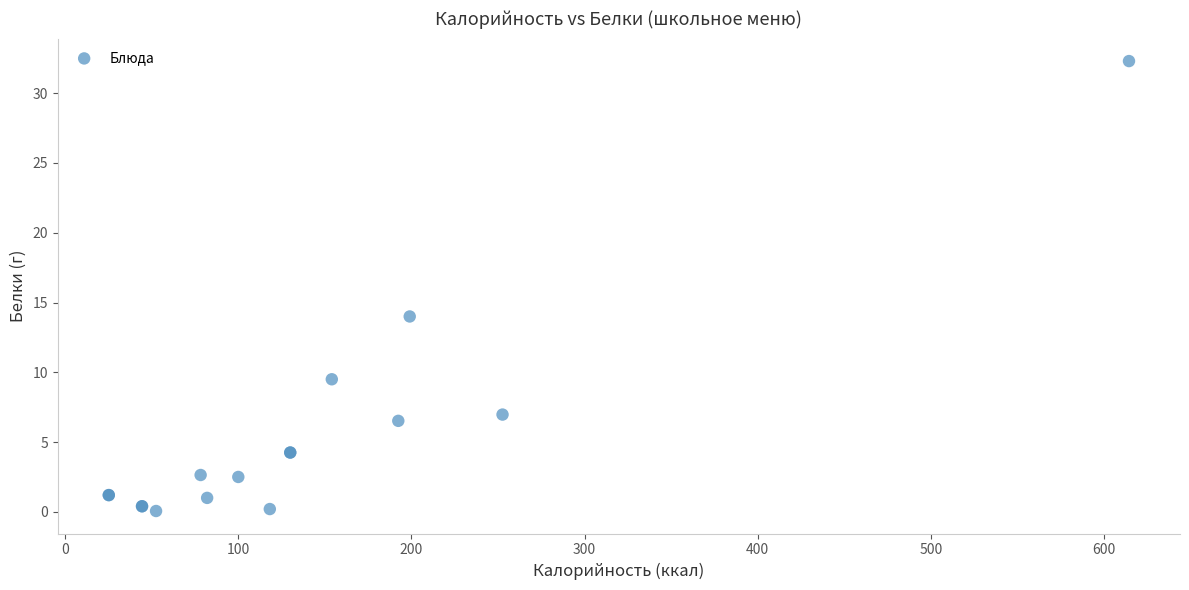

What Y value in the scatter plot is closest to 16?

14.0